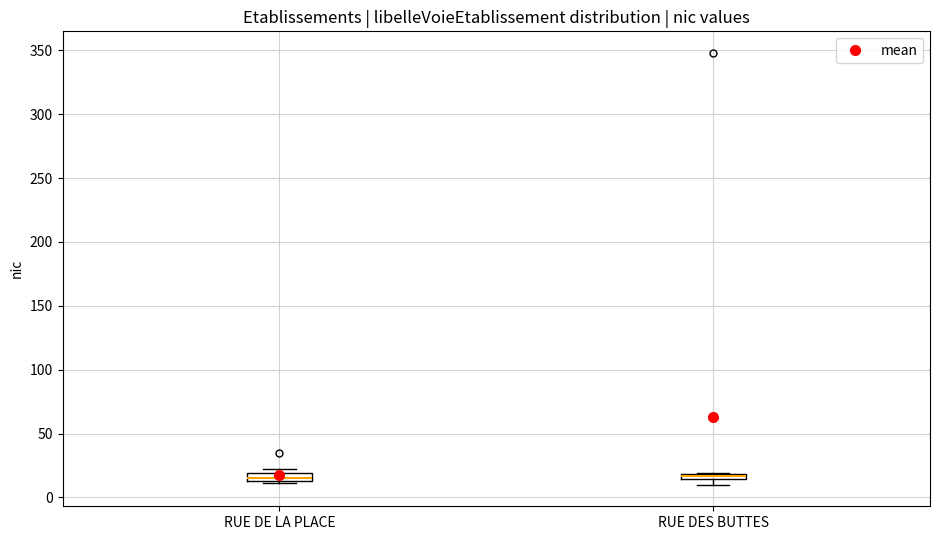

Where is the lower edge of the box for RUE DES BUTTES on the y-axis? The values are not printed on the chart, so give them approximately, as read against the axis.

15